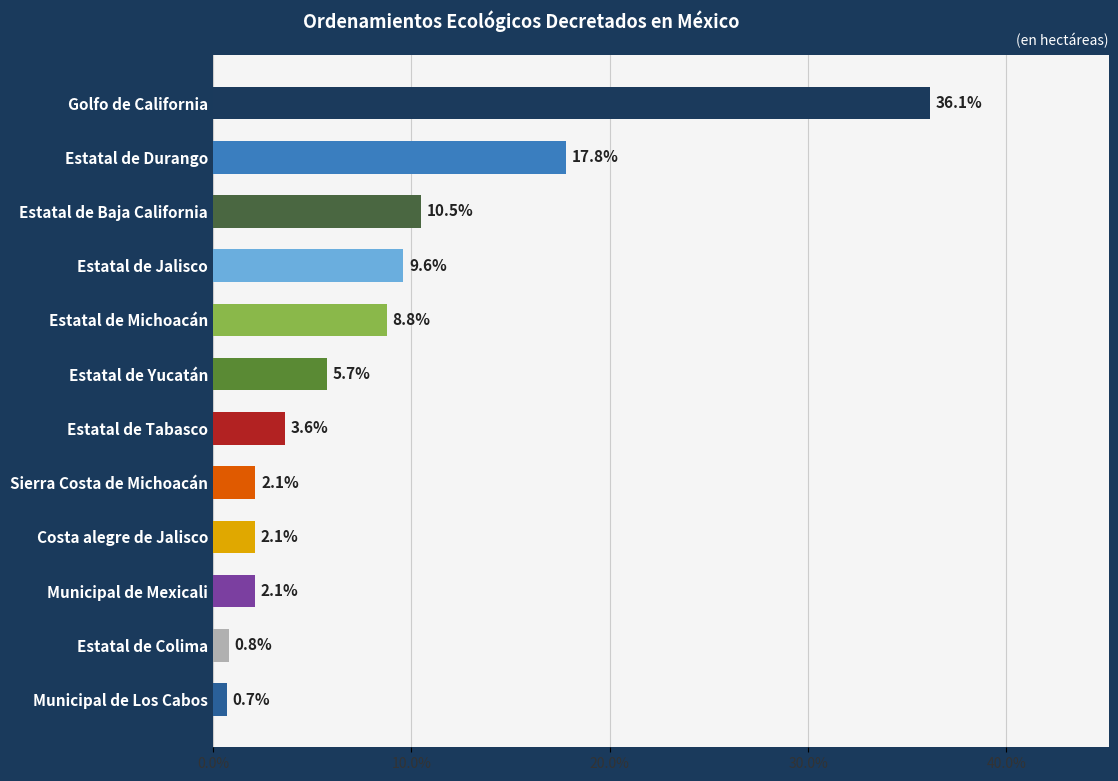

What is the label of the 11th bar from the top?

Estatal de Colima